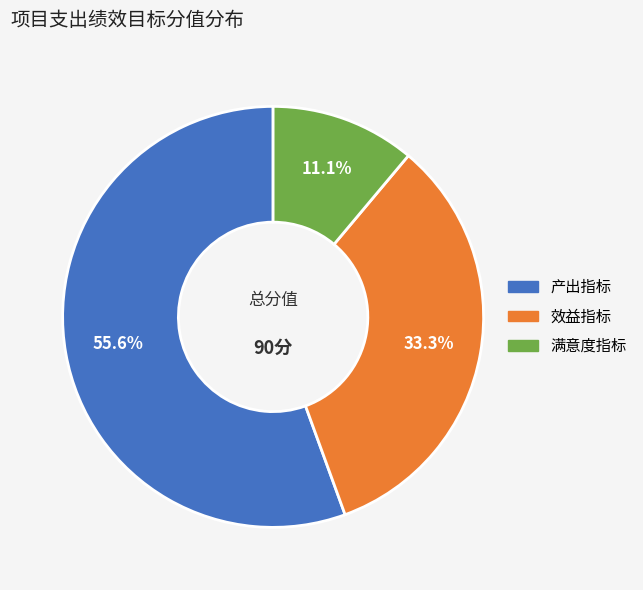

Which category has the biggest portion of the pie?

产出指标